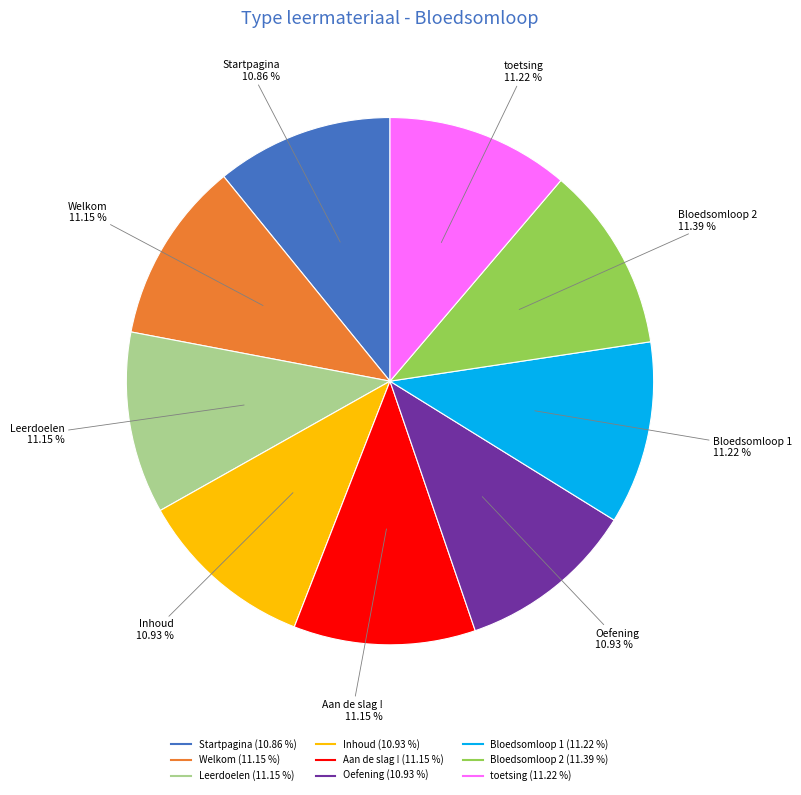

To the nearest percent, what is the difference between the largest and smallest slice percentages?

1%